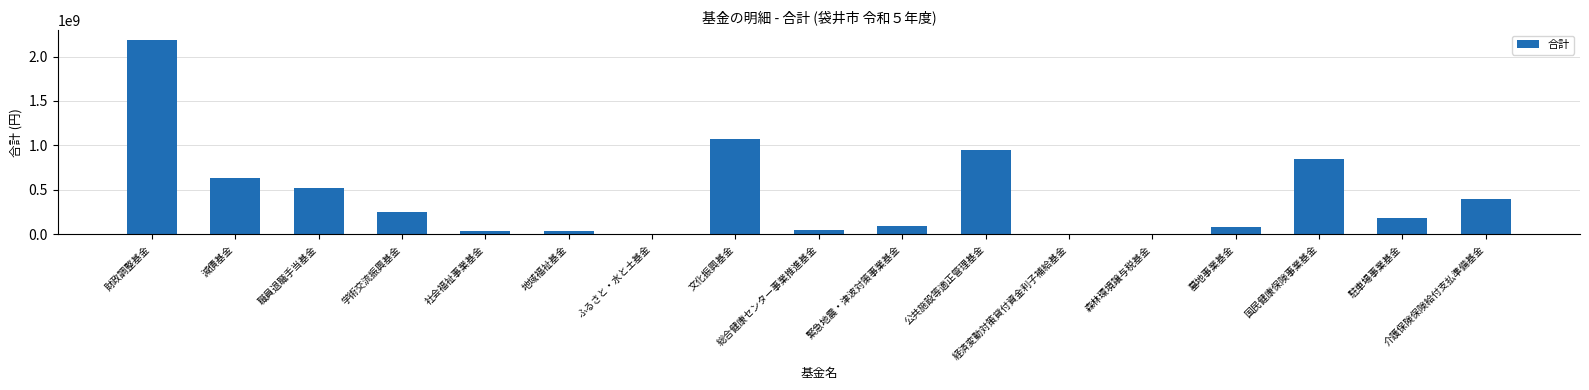

What is the sum of the values at 緊急地震・津波対策事業基金 and 学術交流振興基金?

339439276